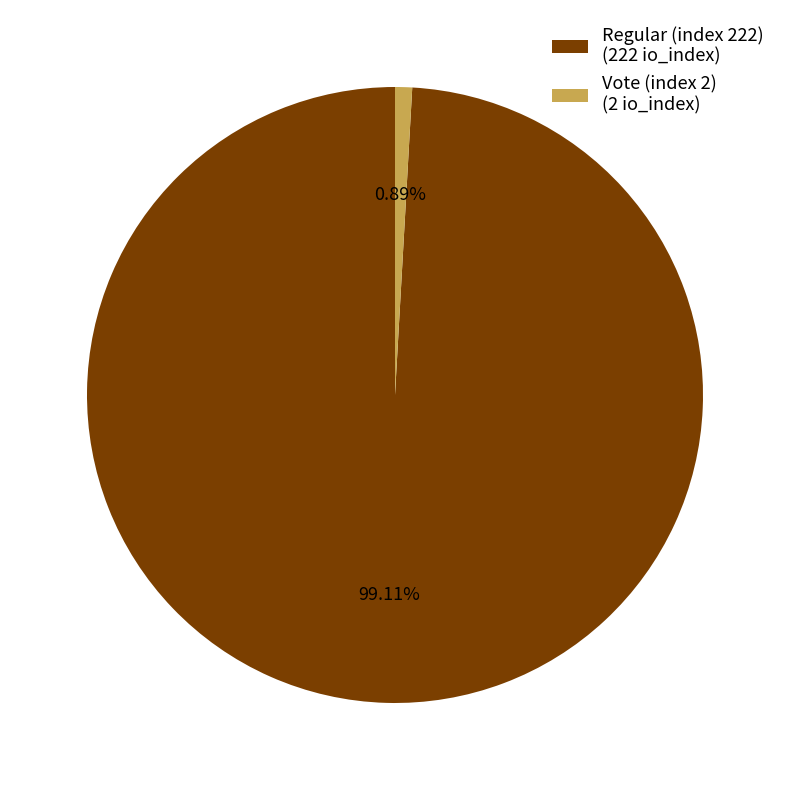

Rank the categories by value from lowest to highest.

Vote (index 2), Regular (index 222)